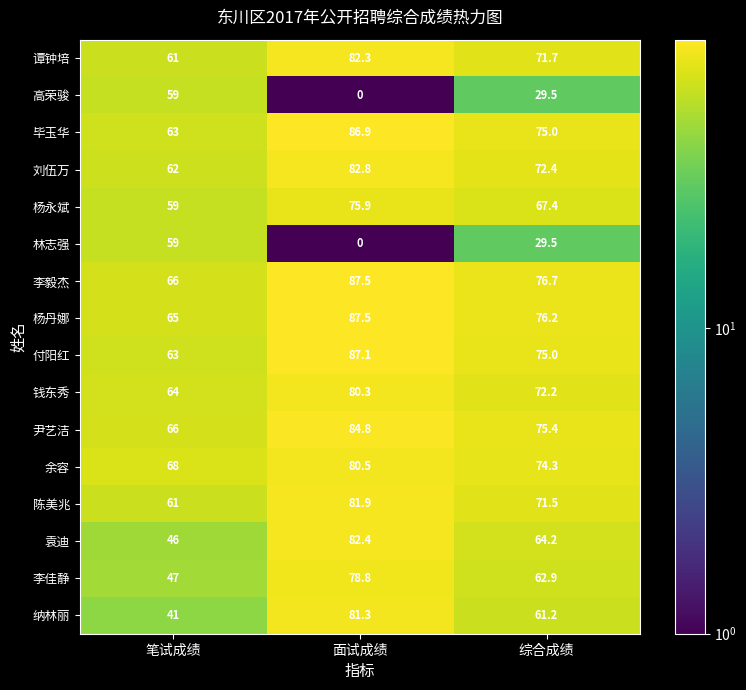

Rank the categories by 谭钟培 value from highest to lowest.

面试成绩, 综合成绩, 笔试成绩